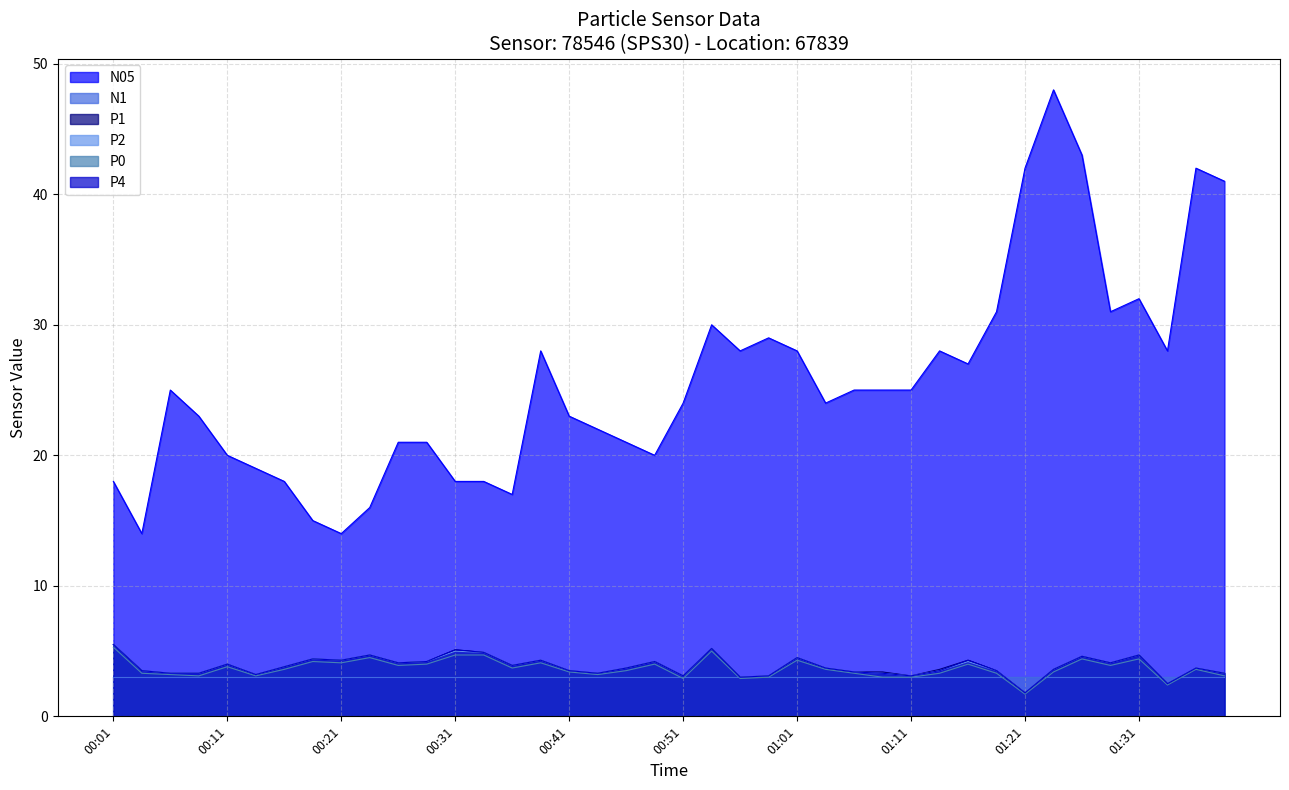

At how many categories does at least one series exceed 40?

5